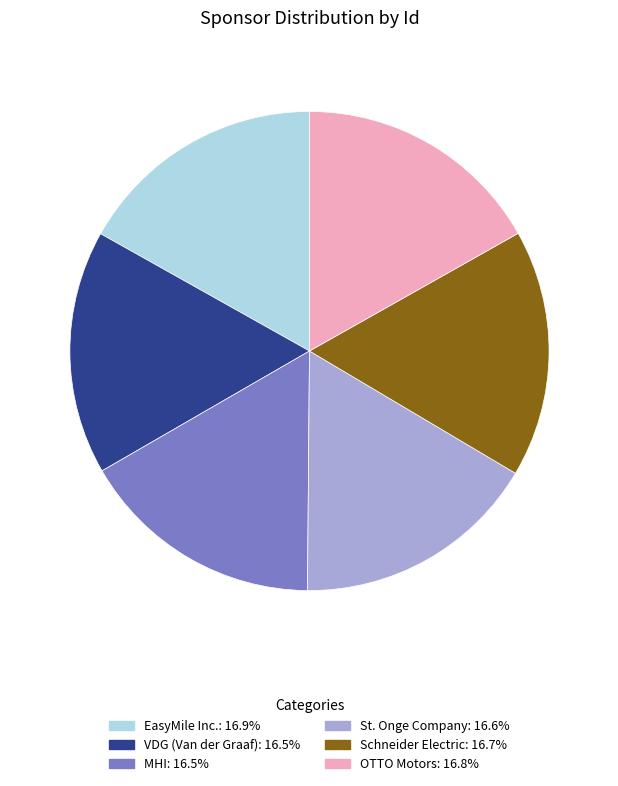

Approximately how many times larger is the value at VDG (Van der Graaf) compared to OTTO Motors?

1.0